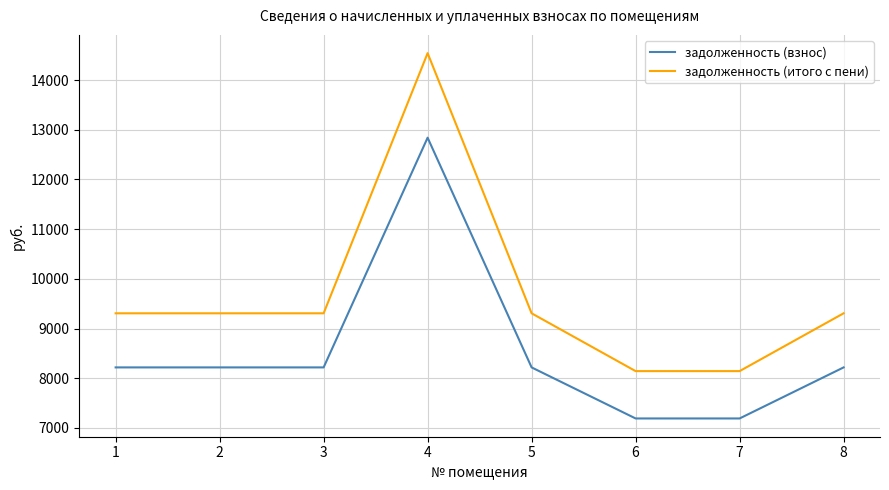

What is the highest value of the задолженность (итого с пени) series?

14541.0